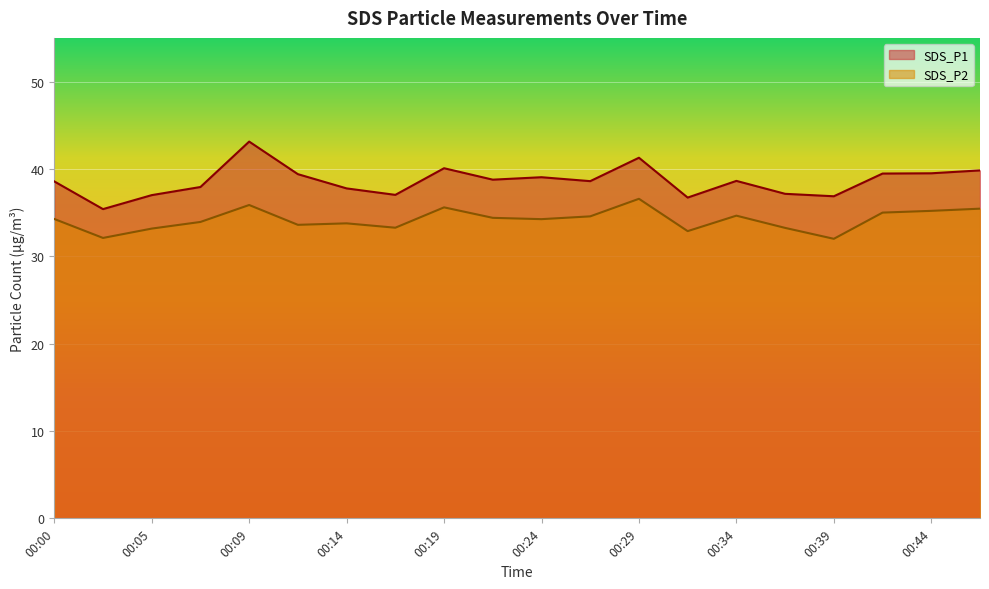

What is the minimum value for SDS_P2?

32.0